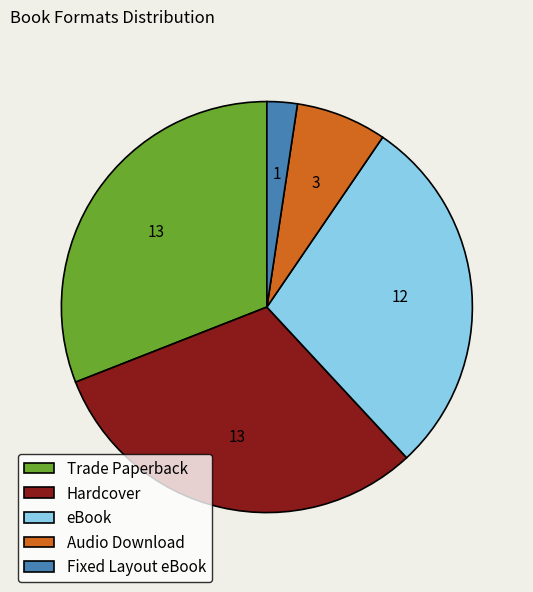

The eBook slice represents 19% of the pie. True or false?

False